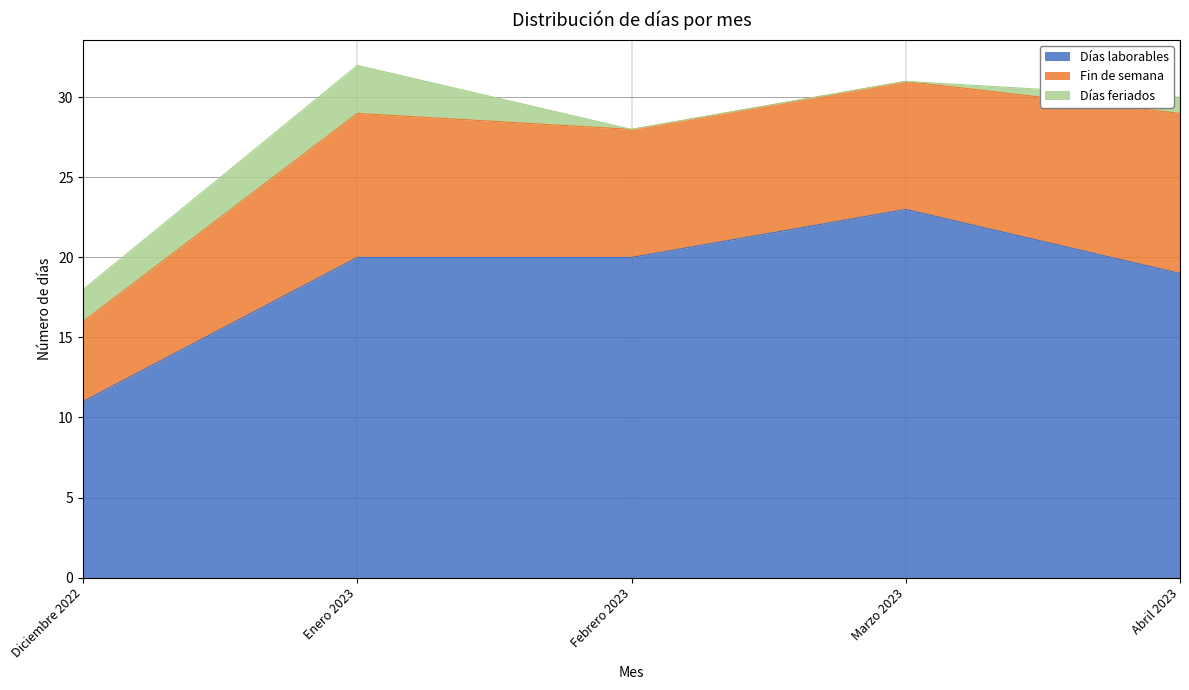

True or false: Días laborables and Fin de semana intersect in this chart.

False